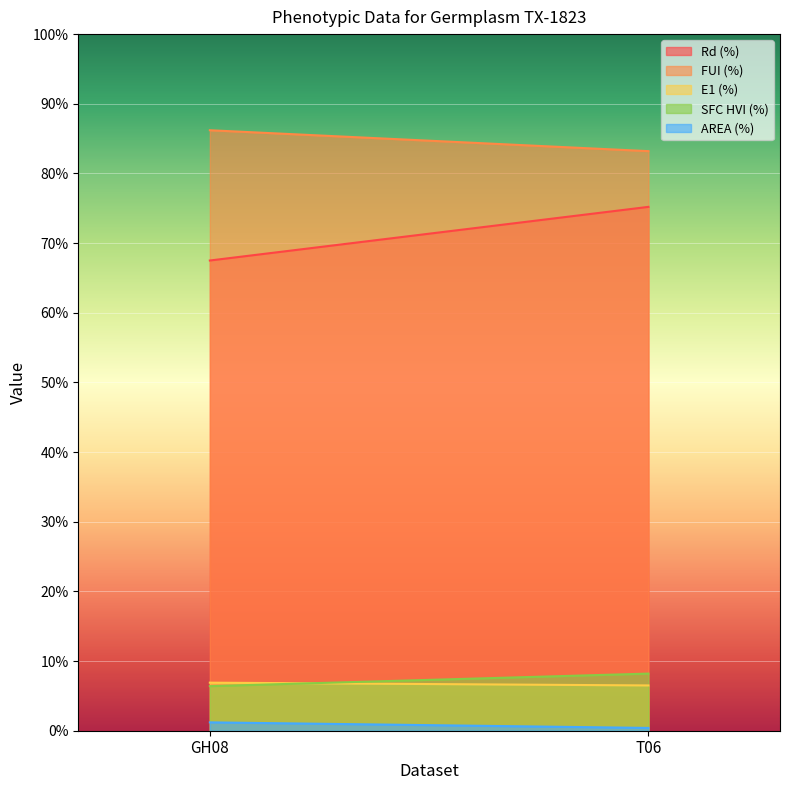

Which category has the highest value across all series?

GH08